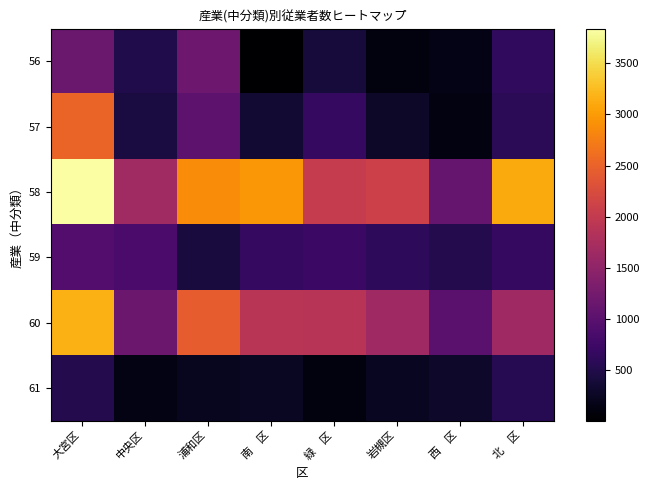

Reading right to left, transcribe all the data shown in this chart.

56: 北　区=630	西　区=163	岩槻区=104	緑　区=409	南　区=7	浦和区=1181	中央区=494	大宮区=1153
57: 北　区=577	西　区=126	岩槻区=281	緑　区=658	南　区=350	浦和区=1025	中央区=438	大宮区=2518
58: 北　区=3117	西　区=1106	岩槻区=2088	緑　区=2018	南　区=2959	浦和区=2867	中央区=1658	大宮区=3839
59: 北　区=653	西　区=519	岩槻区=607	緑　区=721	南　区=670	浦和区=426	中央区=859	大宮区=950
60: 北　区=1640	西　区=999	岩槻区=1647	緑　区=1882	南　区=1906	浦和区=2440	中央区=1167	大宮区=3152
61: 北　区=555	西　区=292	岩槻区=232	緑　区=108	南　区=253	浦和区=230	中央区=153	大宮区=516